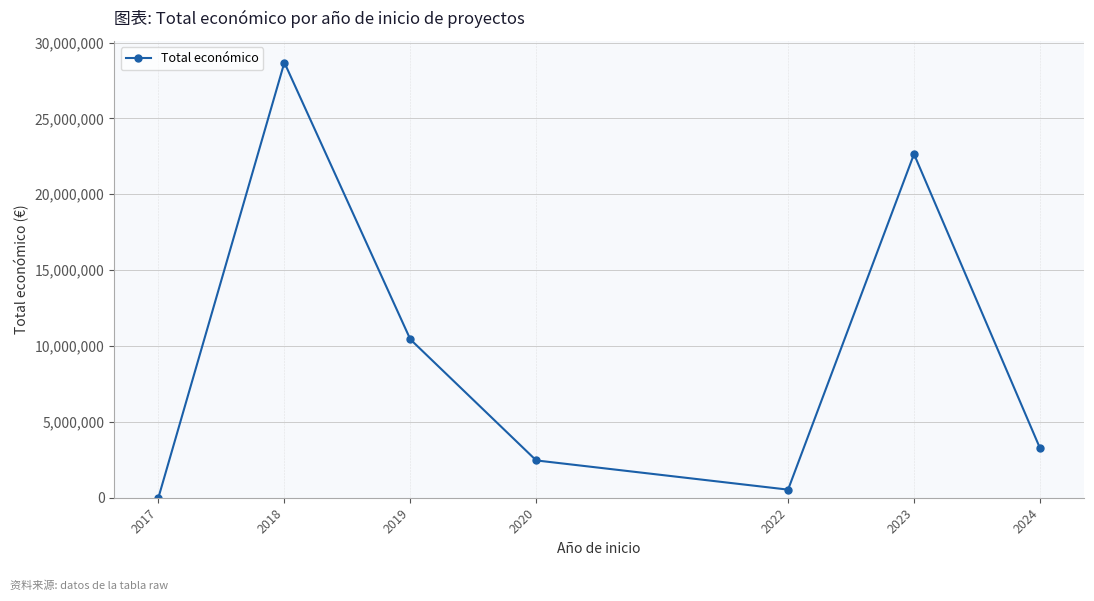

Which label corresponds to the largest value in the chart?

2018